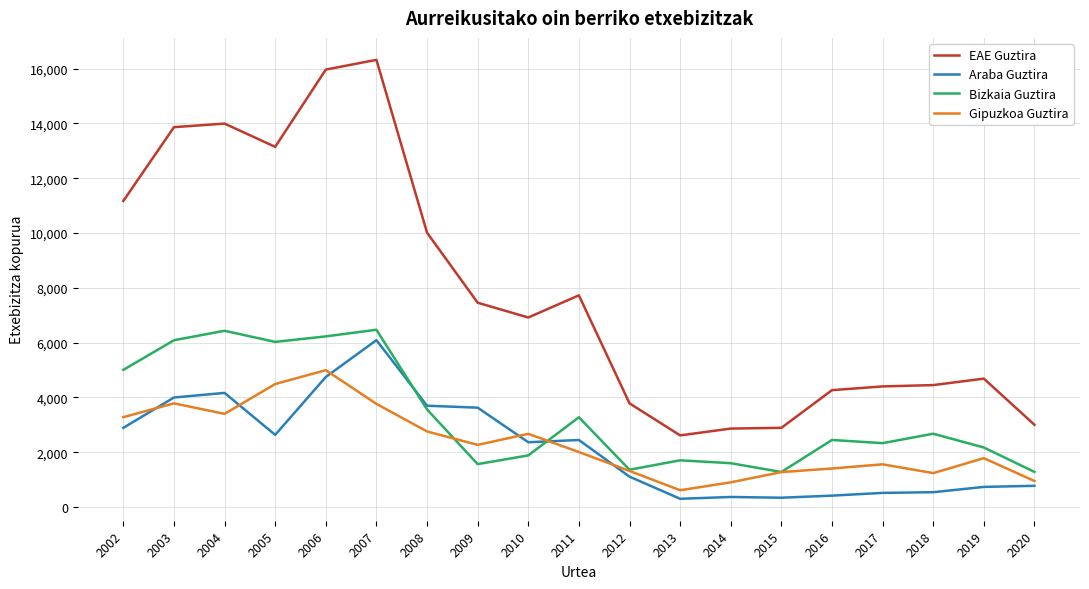

Is the value of EAE Guztira at 2004 greater than the value of Bizkaia Guztira at 2014?

Yes